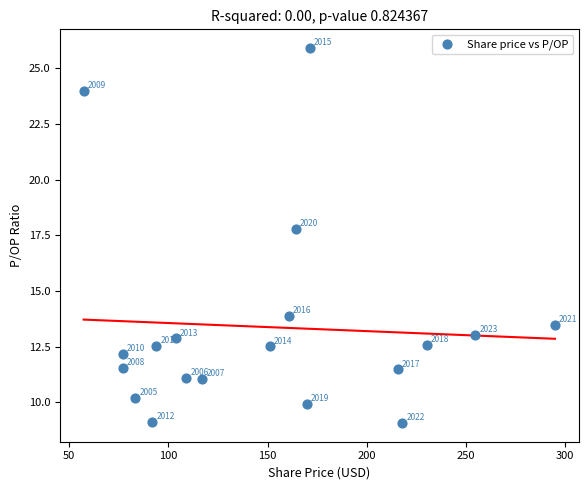

What Y value in the scatter plot is closest to 17?

17.8